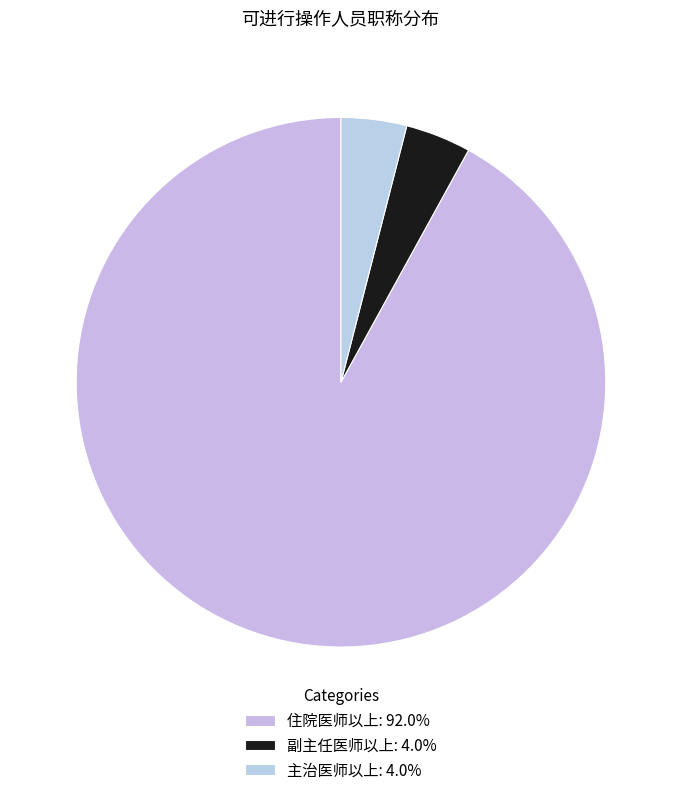

Approximately how many times larger is the value at 主治医师以上 compared to 副主任医师以上?

1.0